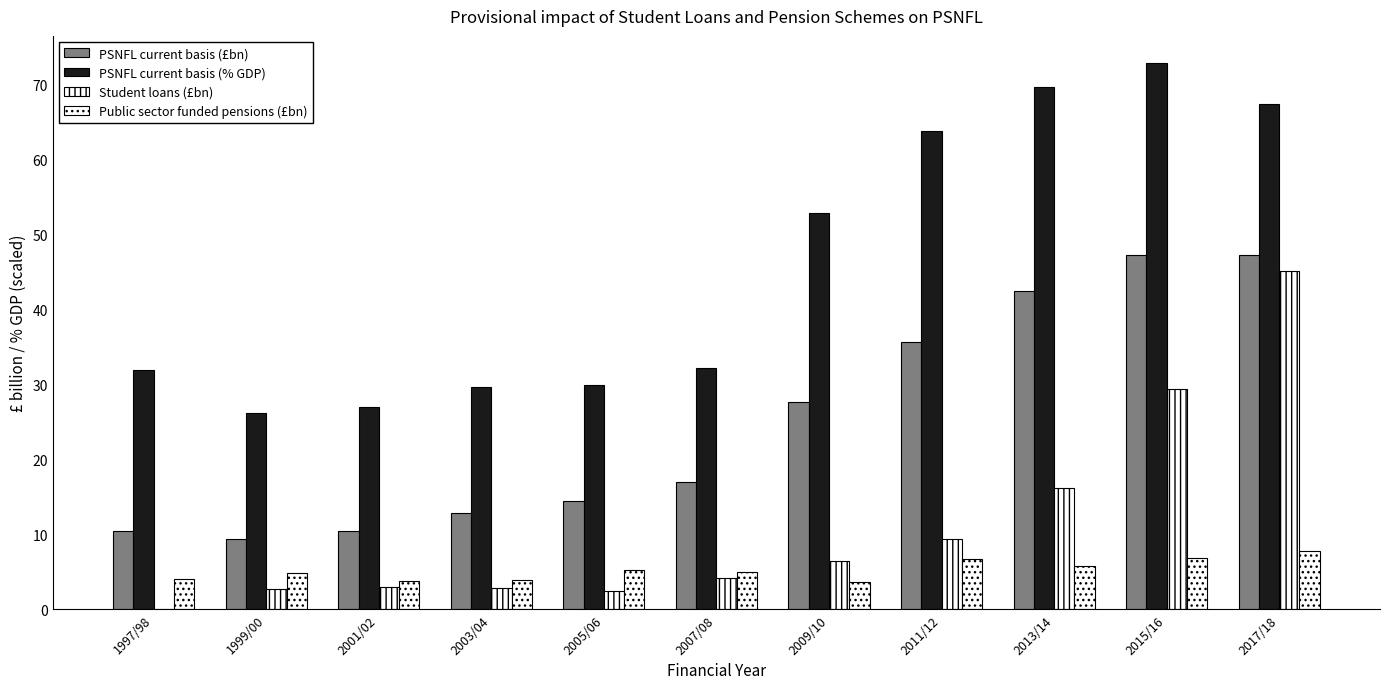

The value of Student loans (£bn) at 2005/06 is 0.8. True or false?

False